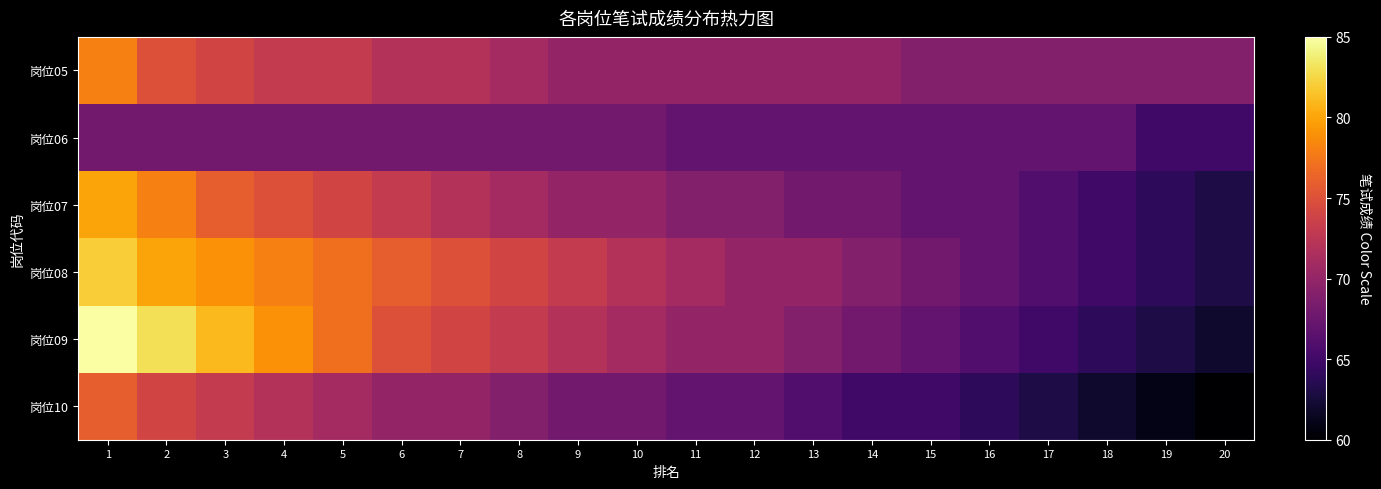

Rank the series by their maximum value, from highest to lowest.

岗位09, 岗位08, 岗位07, 岗位05, 岗位10, 岗位06